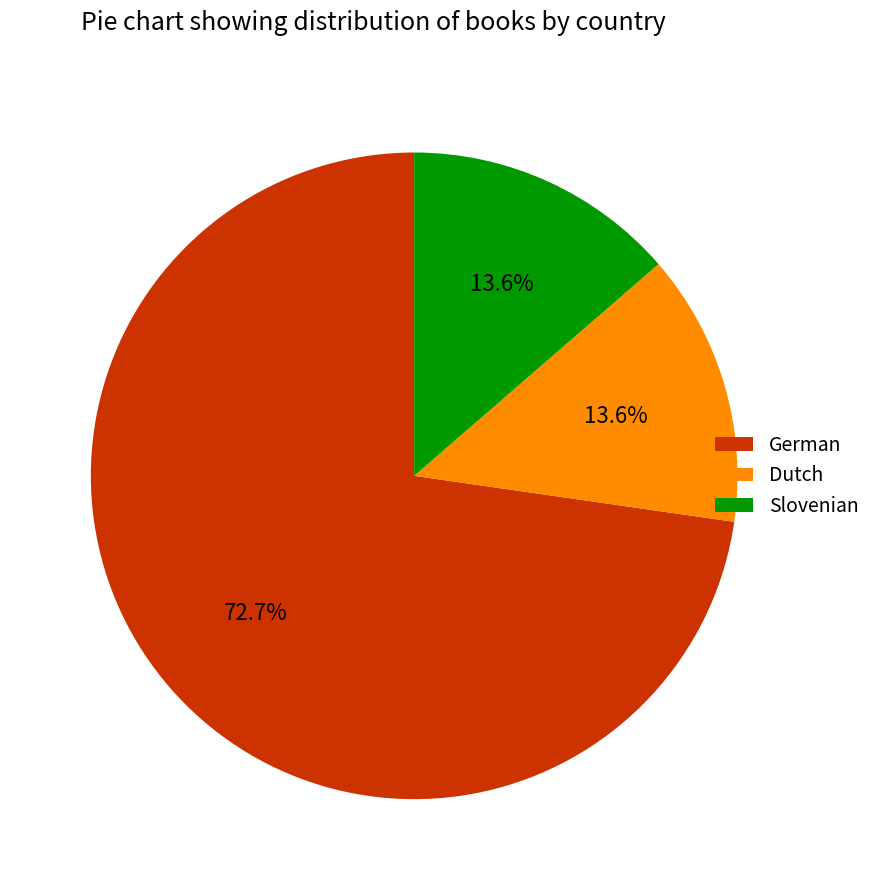

Do Slovenian and German together represent more than half of the pie?

Yes